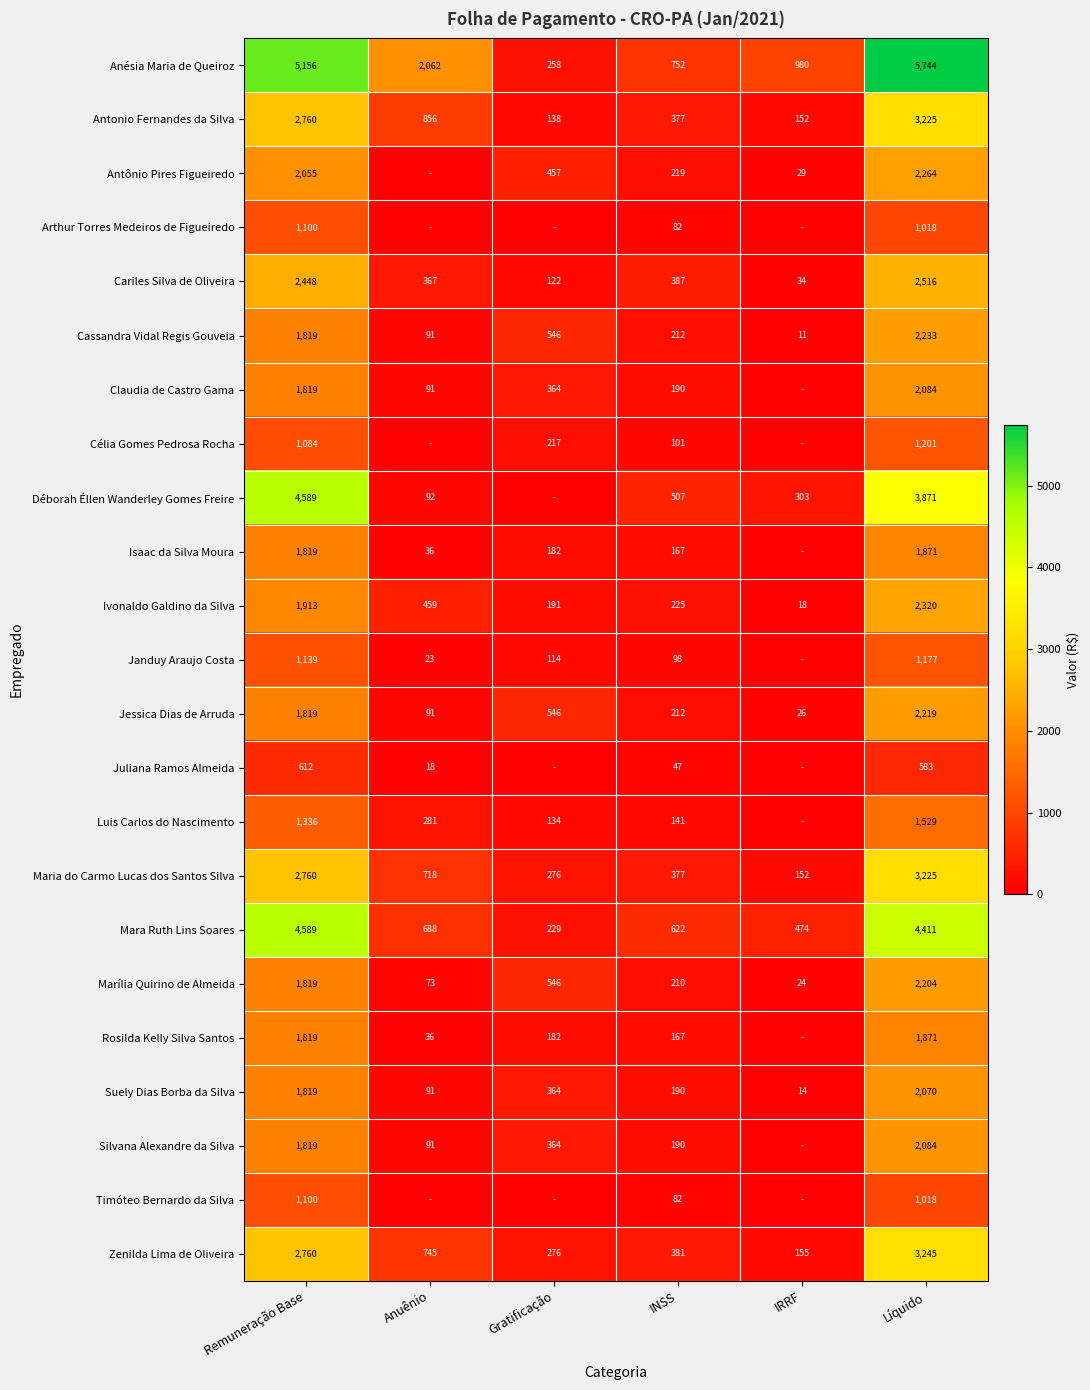

Is the value of Luis Carlos do Nascimento at Gratificação greater than the value of Timóteo Bernardo da Silva at INSS?

Yes